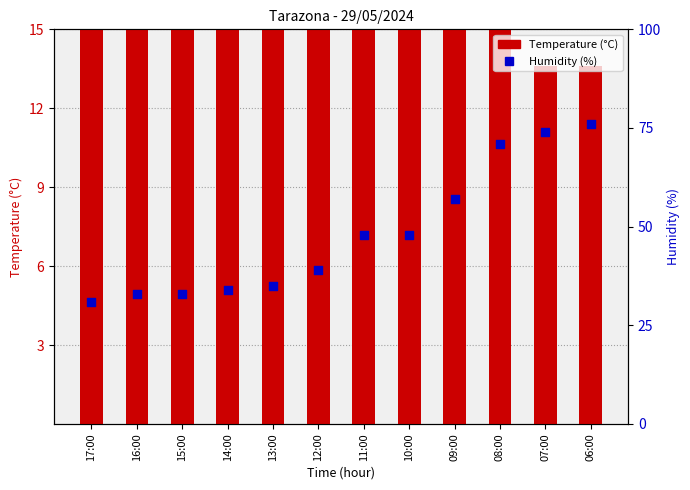

Which series has the widest spread of Y values?

Humidity (%)